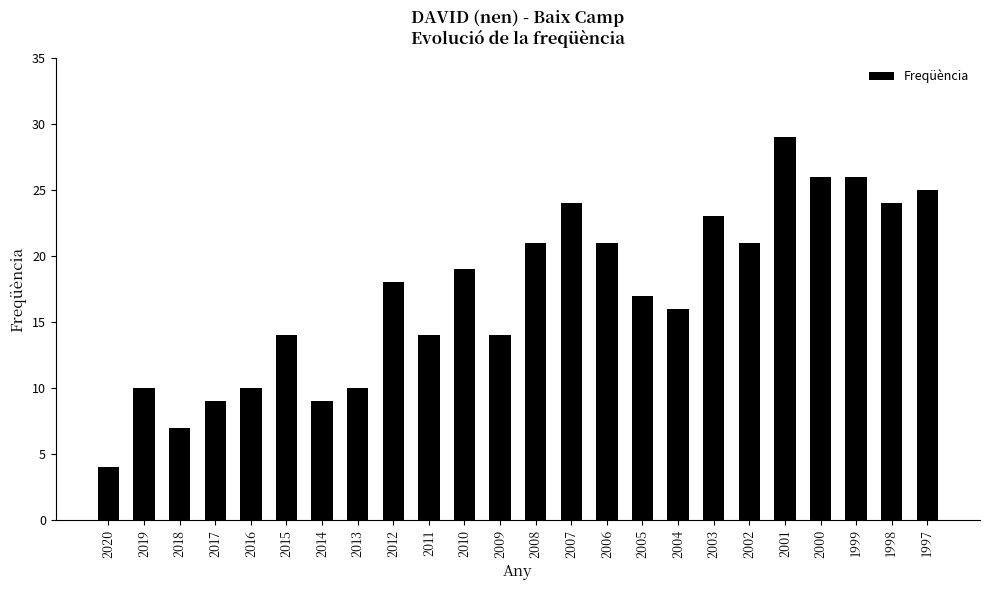

Which category has the lowest value across all series?

2020